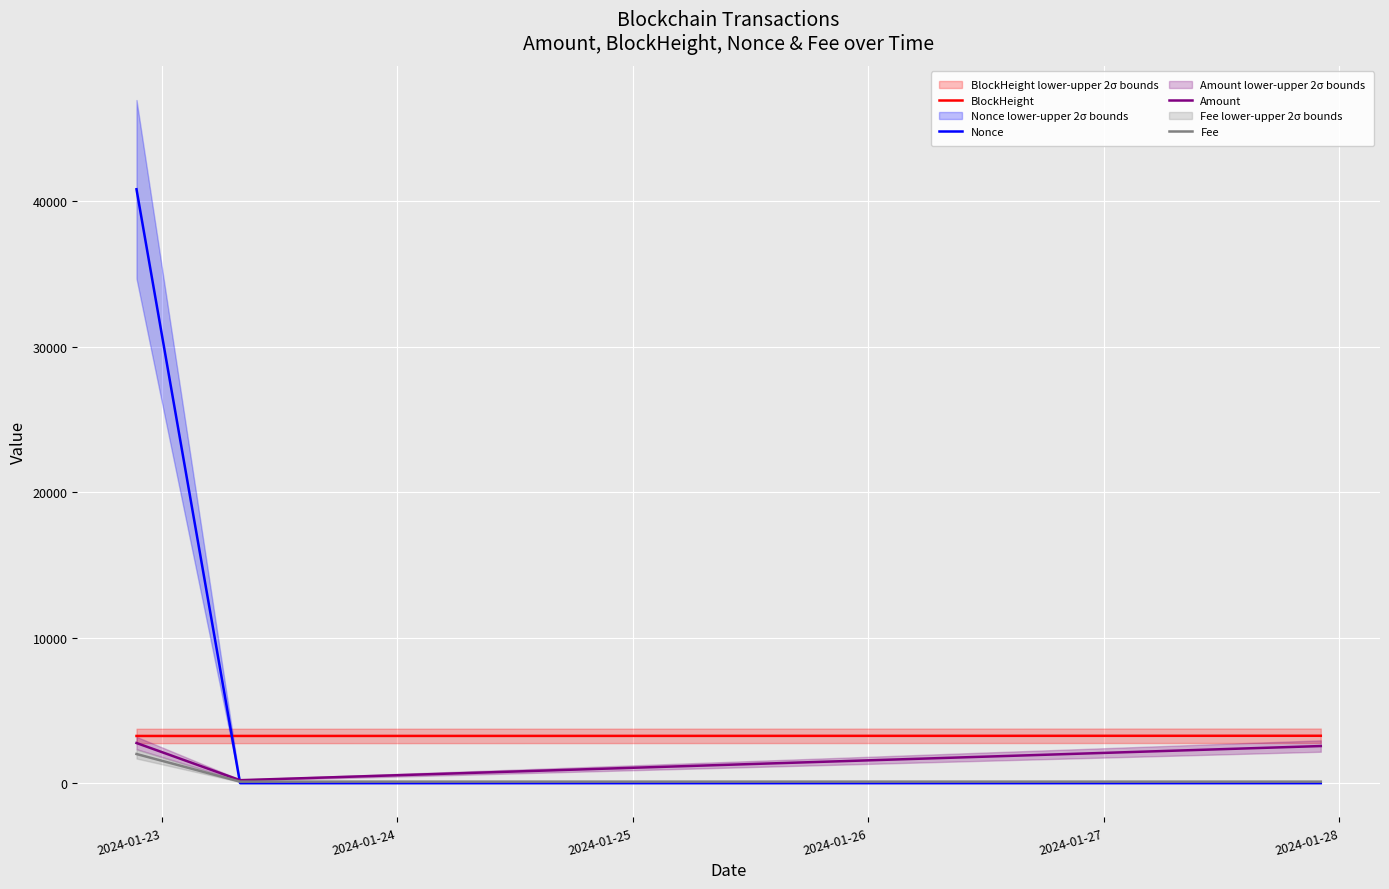

Between 2024-01-23 and 2024-01-25, which series saw the biggest shift?

Nonce